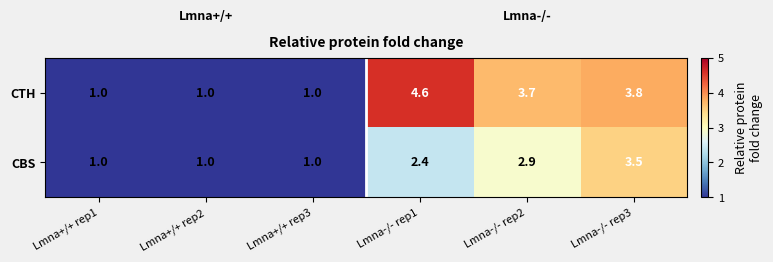

What is the sum of the CBS values at Lmna-/- rep3 and Lmna-/- rep1?

5.9